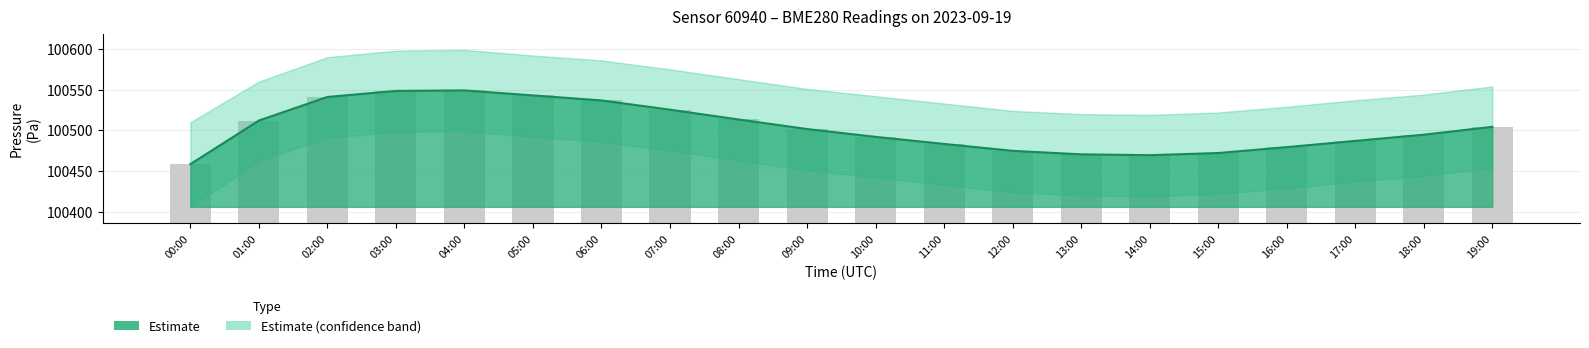

What is the average value?

100502.9